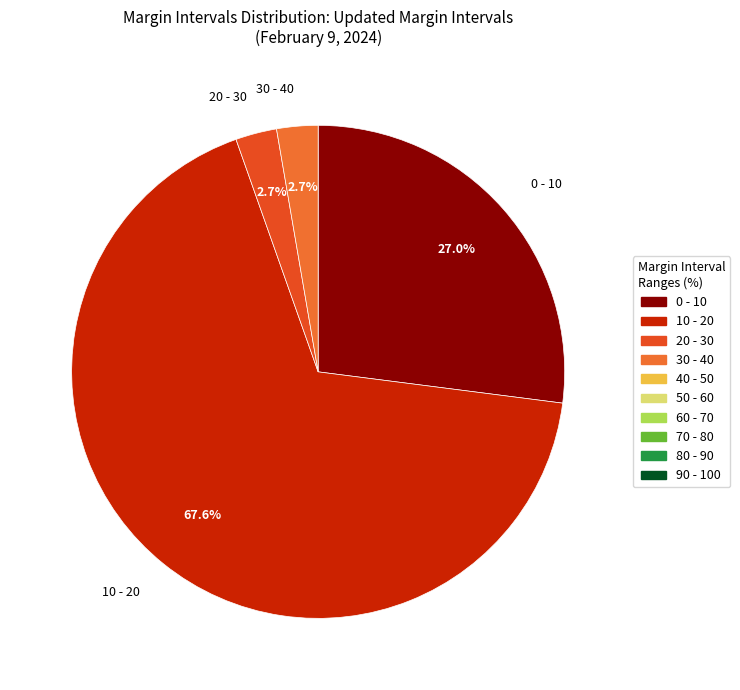

Which slice is the largest?

10 - 20